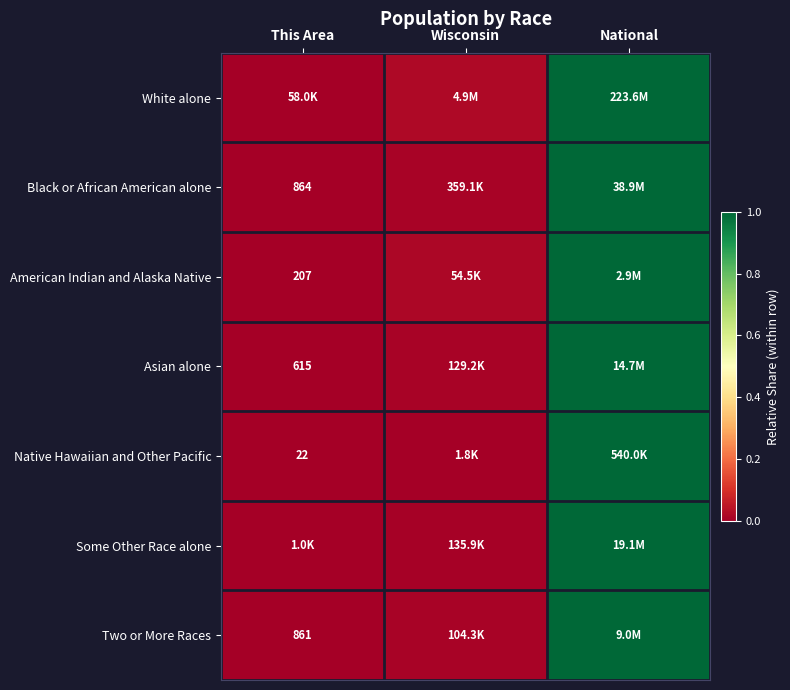

The value of Some Other Race alone at National is 0.5. True or false?

False